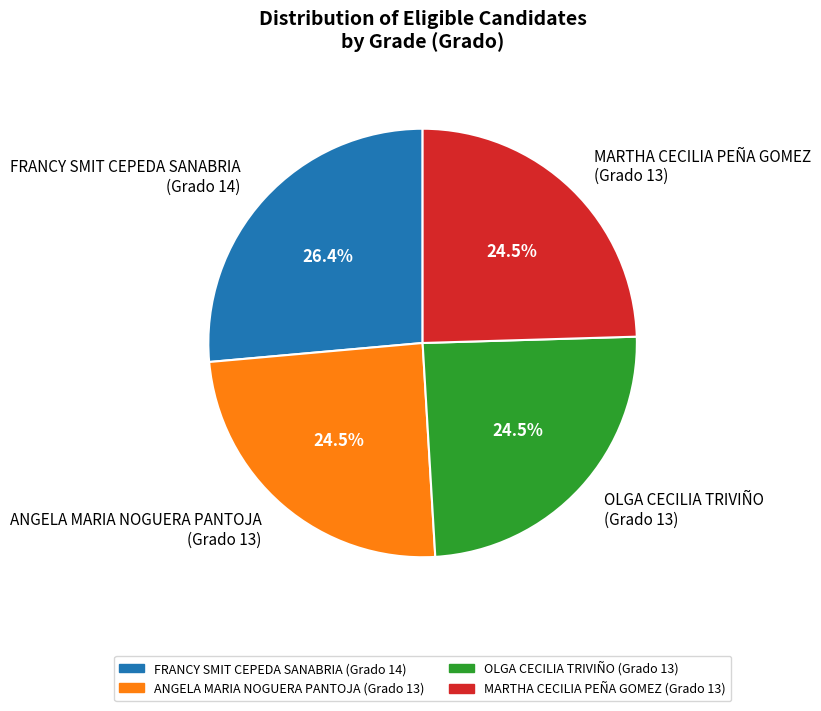

Does OLGA CECILIA TRIVIÑO (Grado 13) account for over 50% of the chart?

No